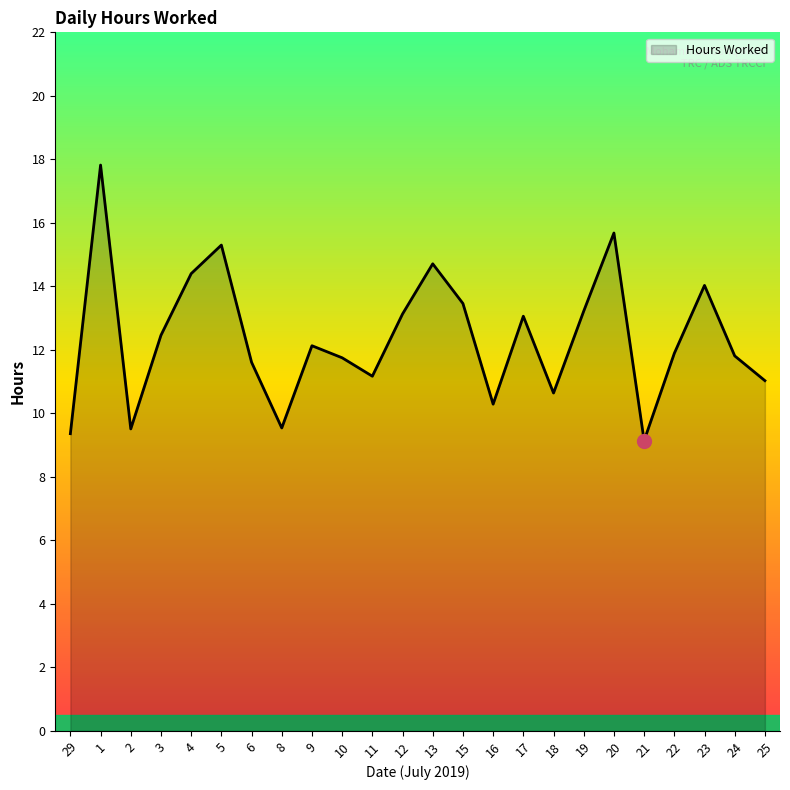

What position from the right is 8?

17